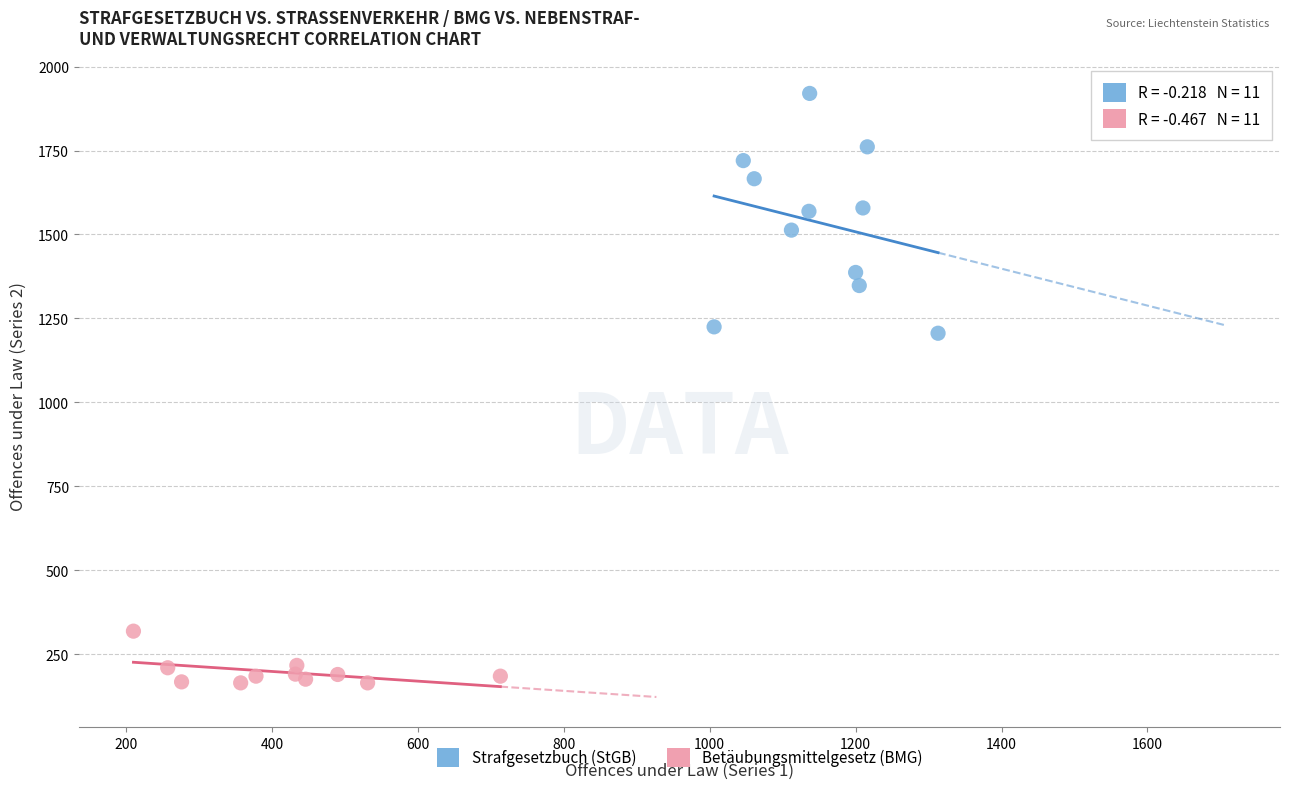

Which series has the largest Y range (max minus min)?

Strafgesetzbuch (StGB)